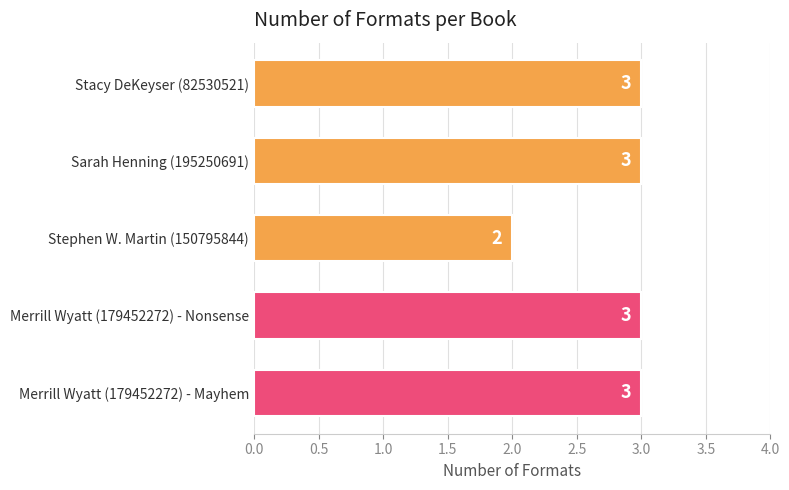

True or false: the data shows 3 at Stacy DeKeyser (82530521).

True